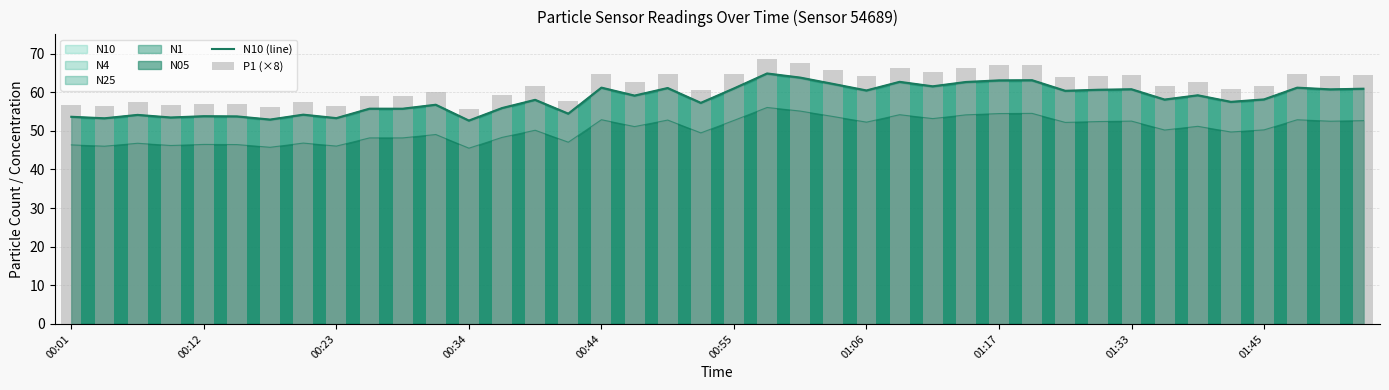

At which category does the chart reach its peak across all series?

21